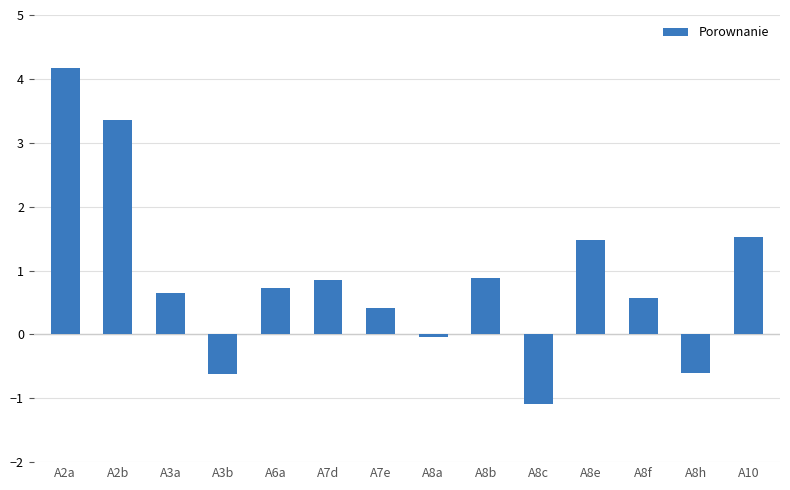

How many positive values are there?

10